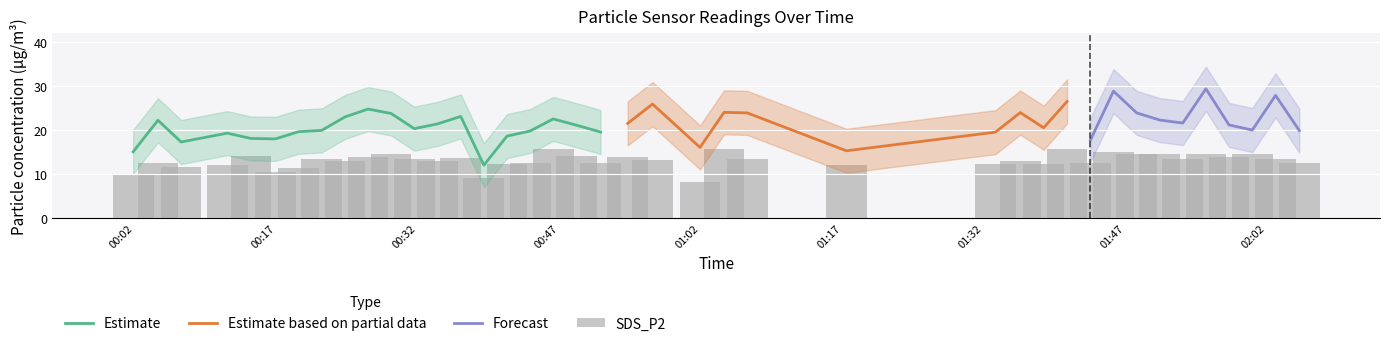

What is the maximum value for Estimate?

24.8